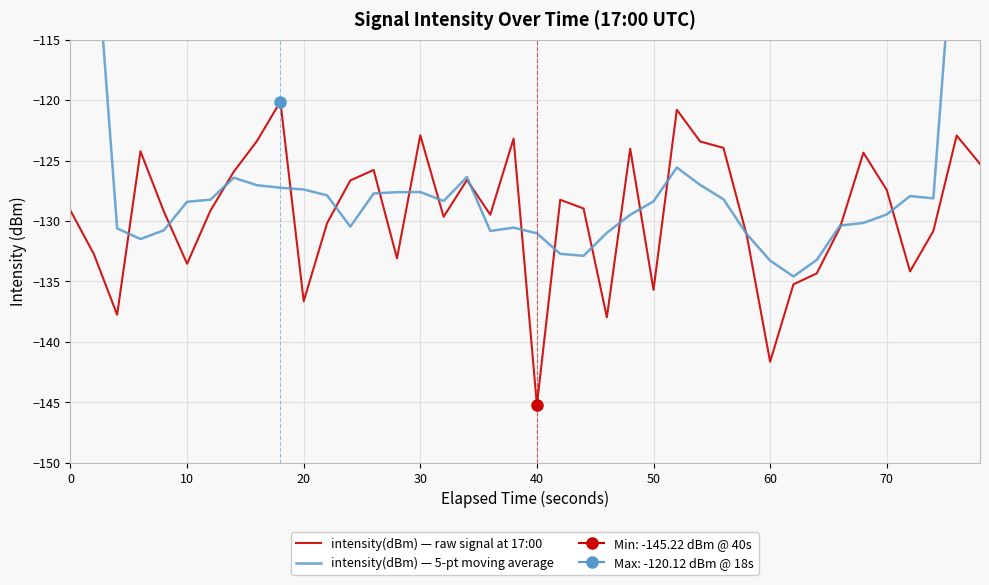

The intensity(dBm) — raw signal at 17:00 series shows -192.3 at 0. True or false?

False